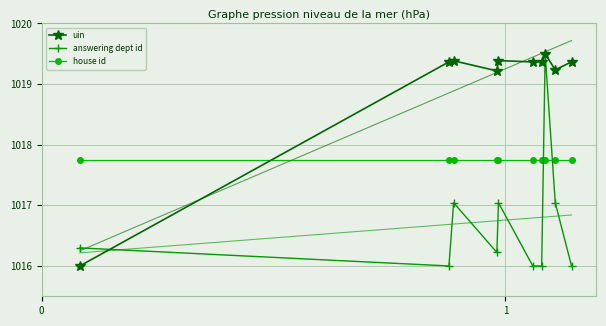

What is the value of the uin point at the 8th from the left?

1019.5